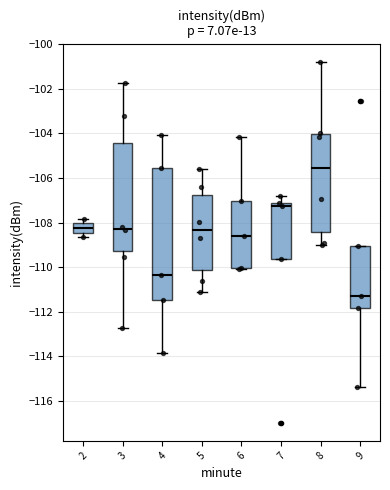

Which box has the lowest median line?

9